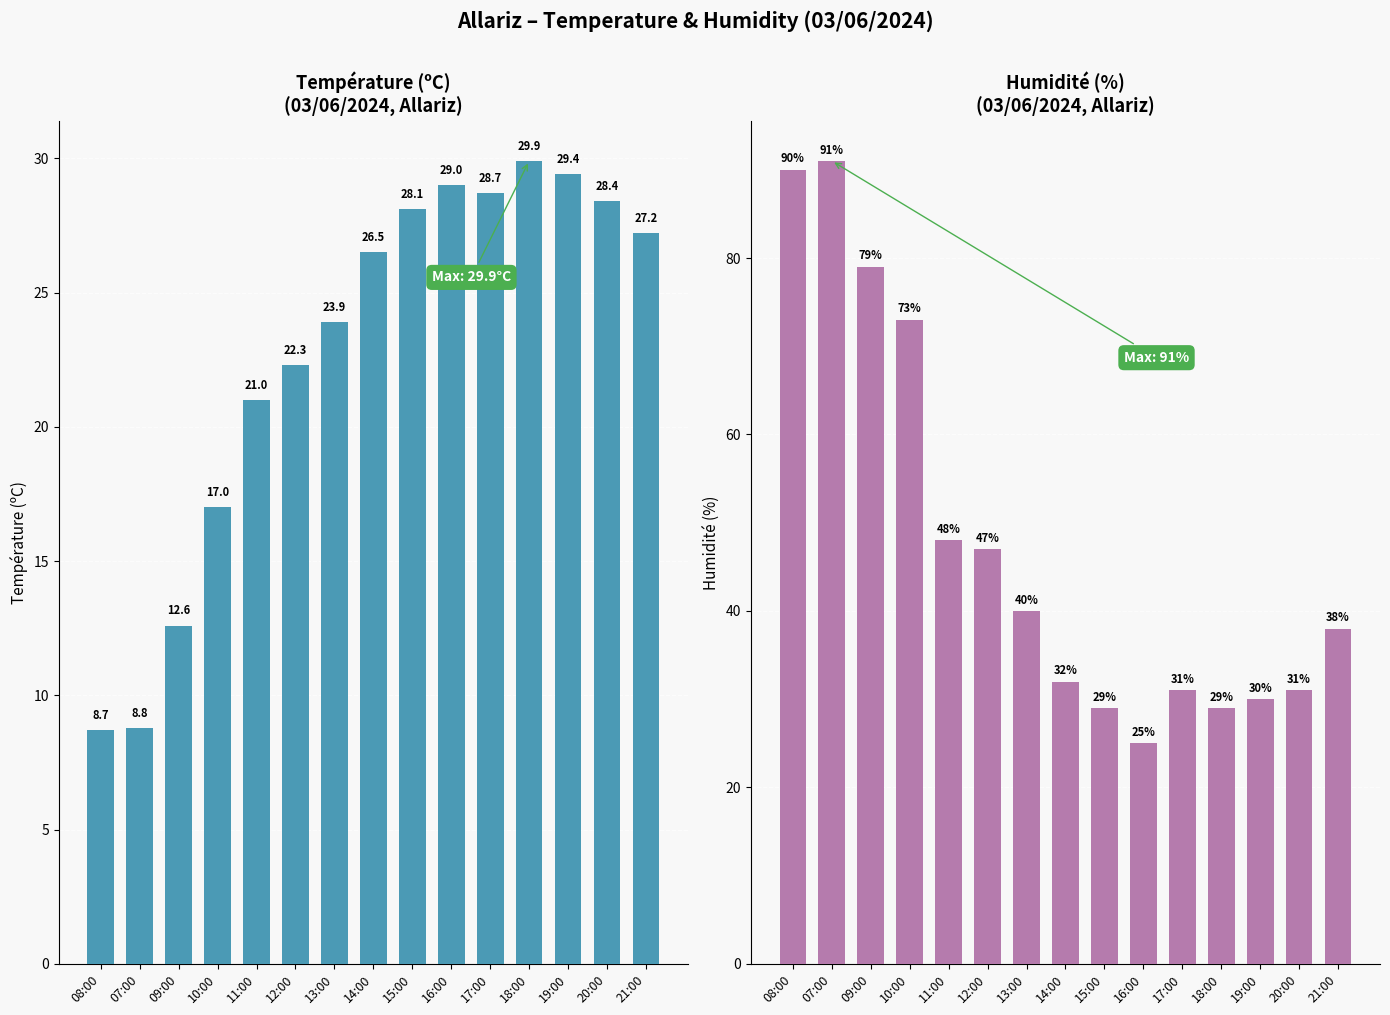

The value of Température (ºC) at 19:00 is 29.4. True or false?

True